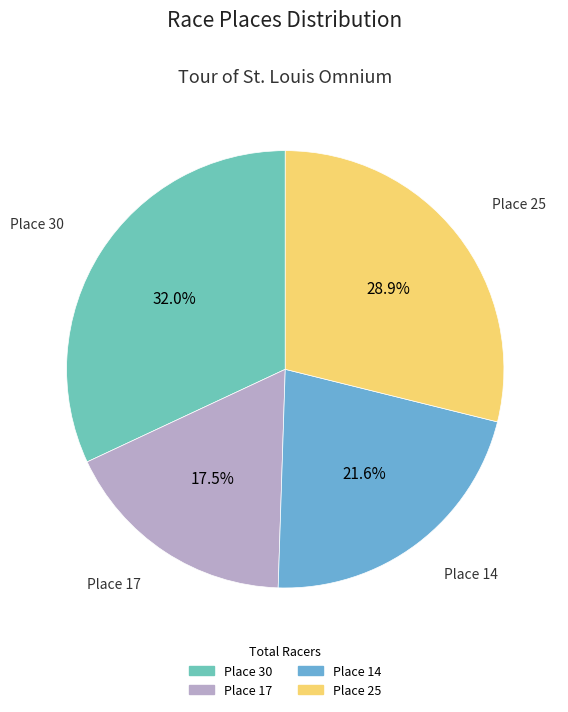

Does Place 14 represent more than half of the total?

No